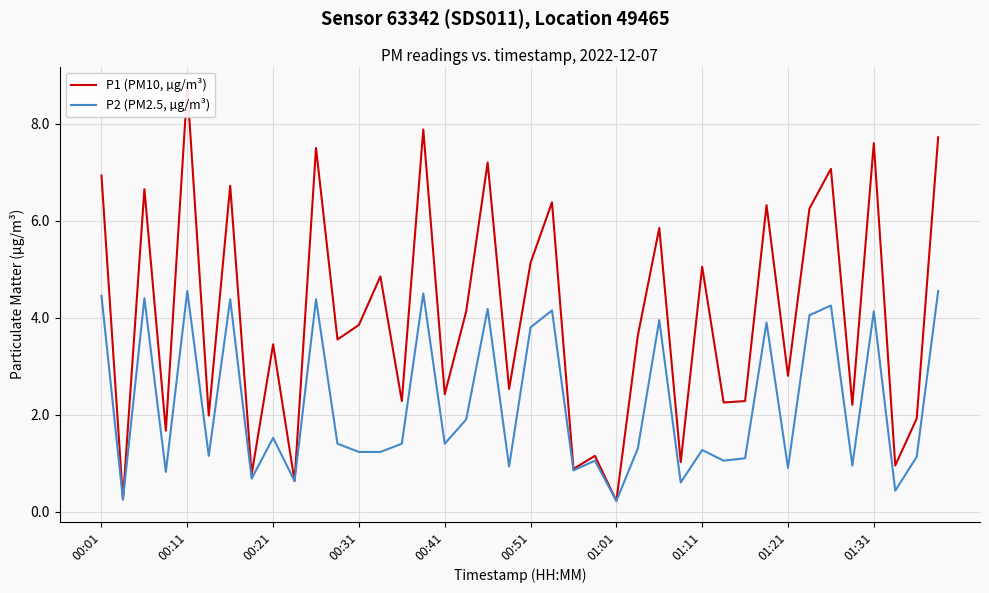

Is this an area chart (filled region under the line)?

No